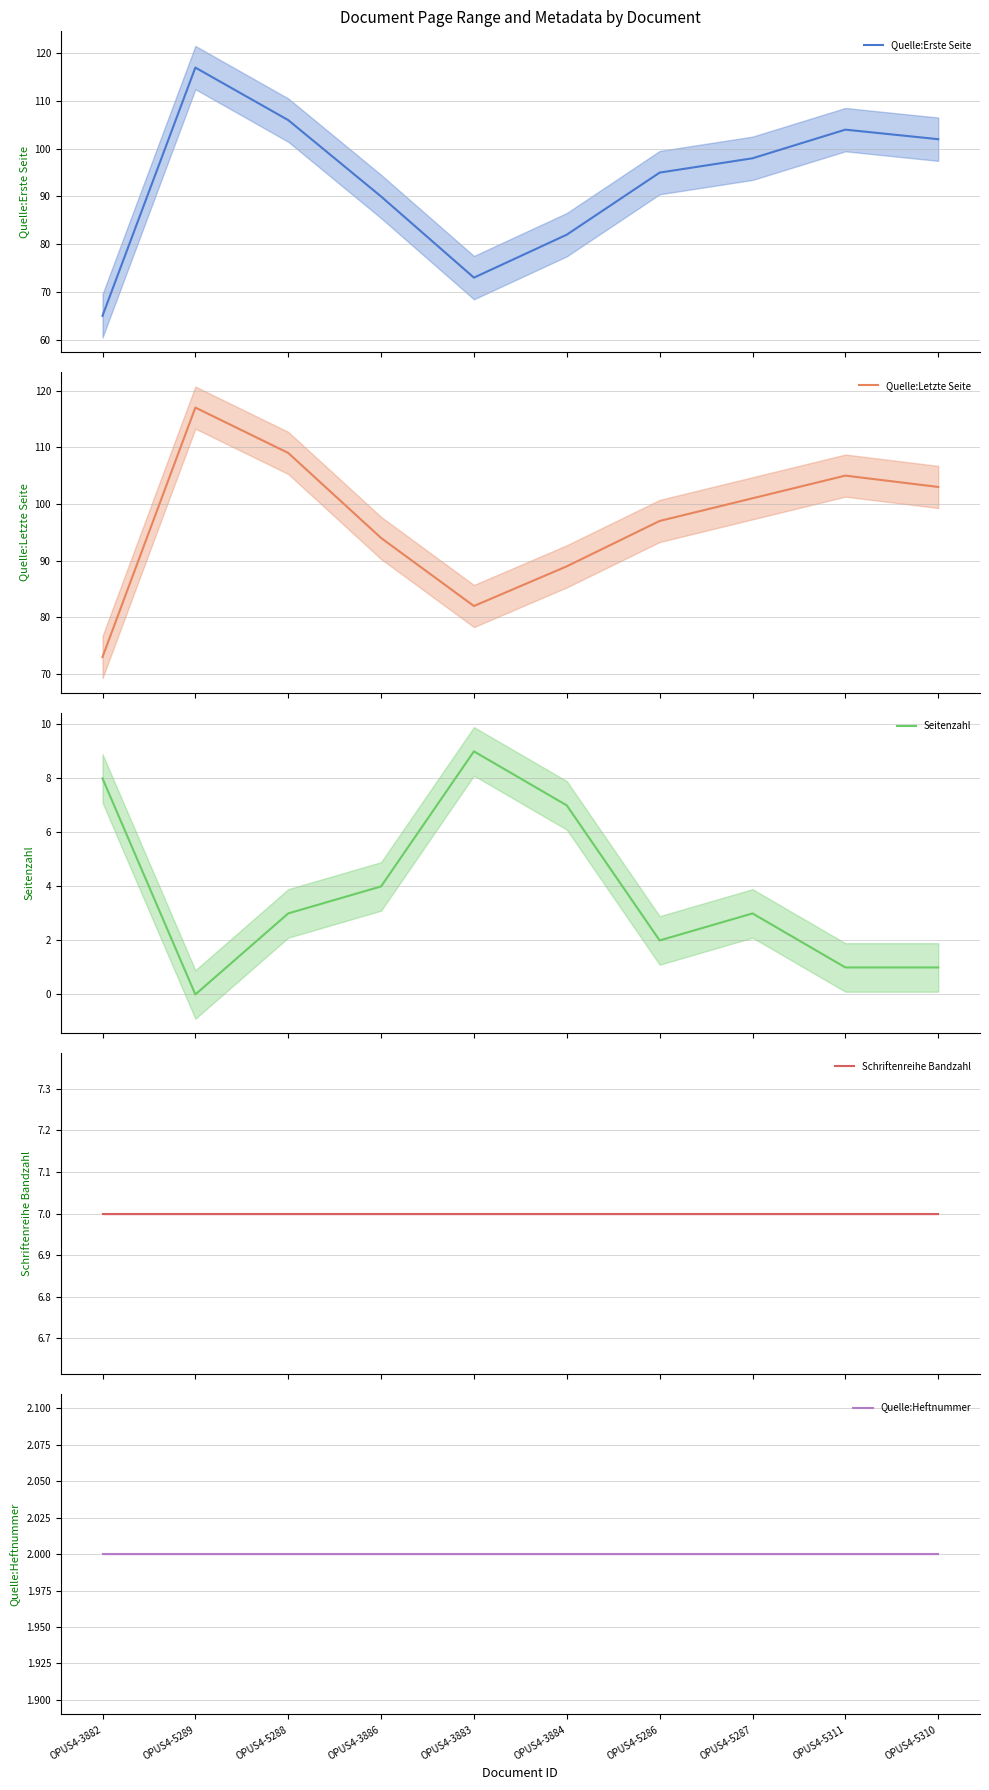

Is it true that Seitenzahl mean equals 9 at OPUS4-3883?

True